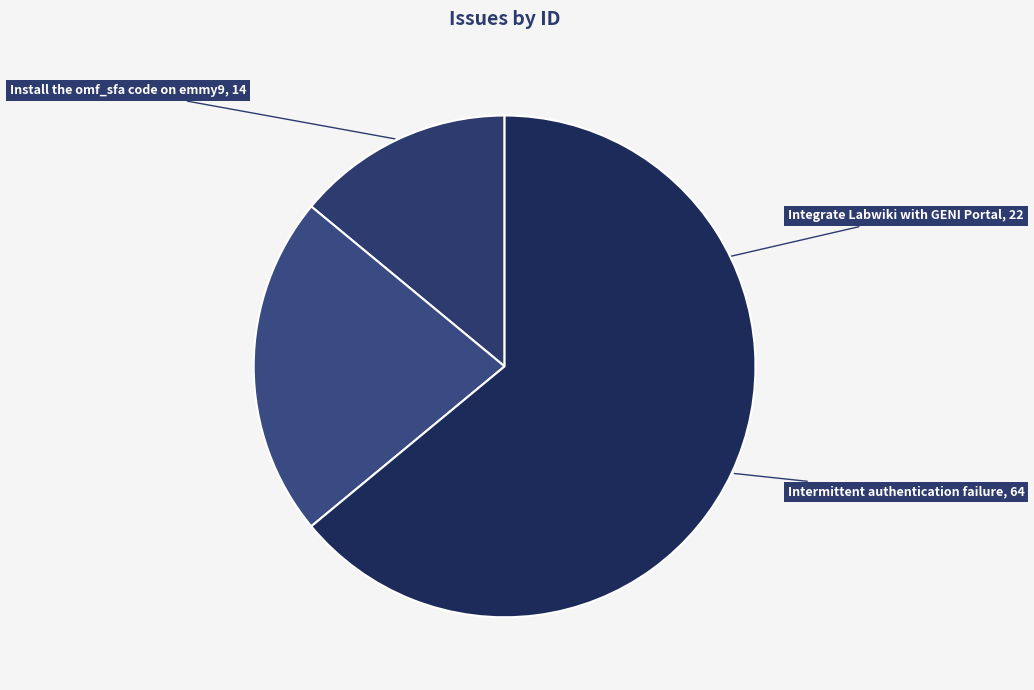

How many slices are in this pie chart?

3